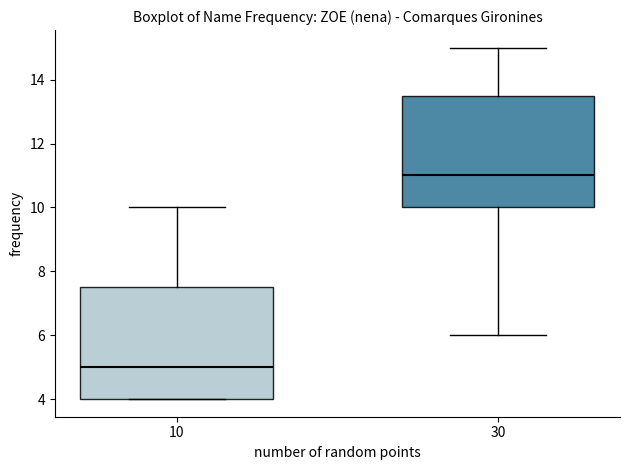

Which box has the lowest median line?

10